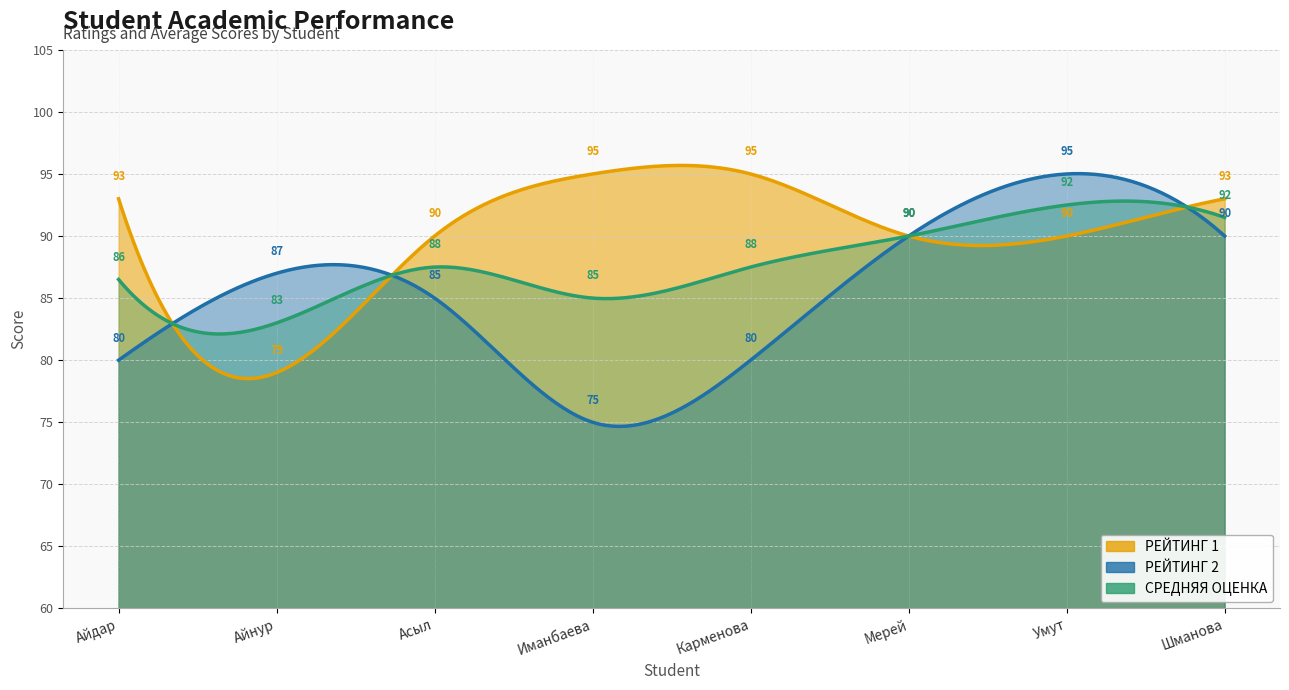

Which has a higher value, Асыл or Карменова?

Карменова